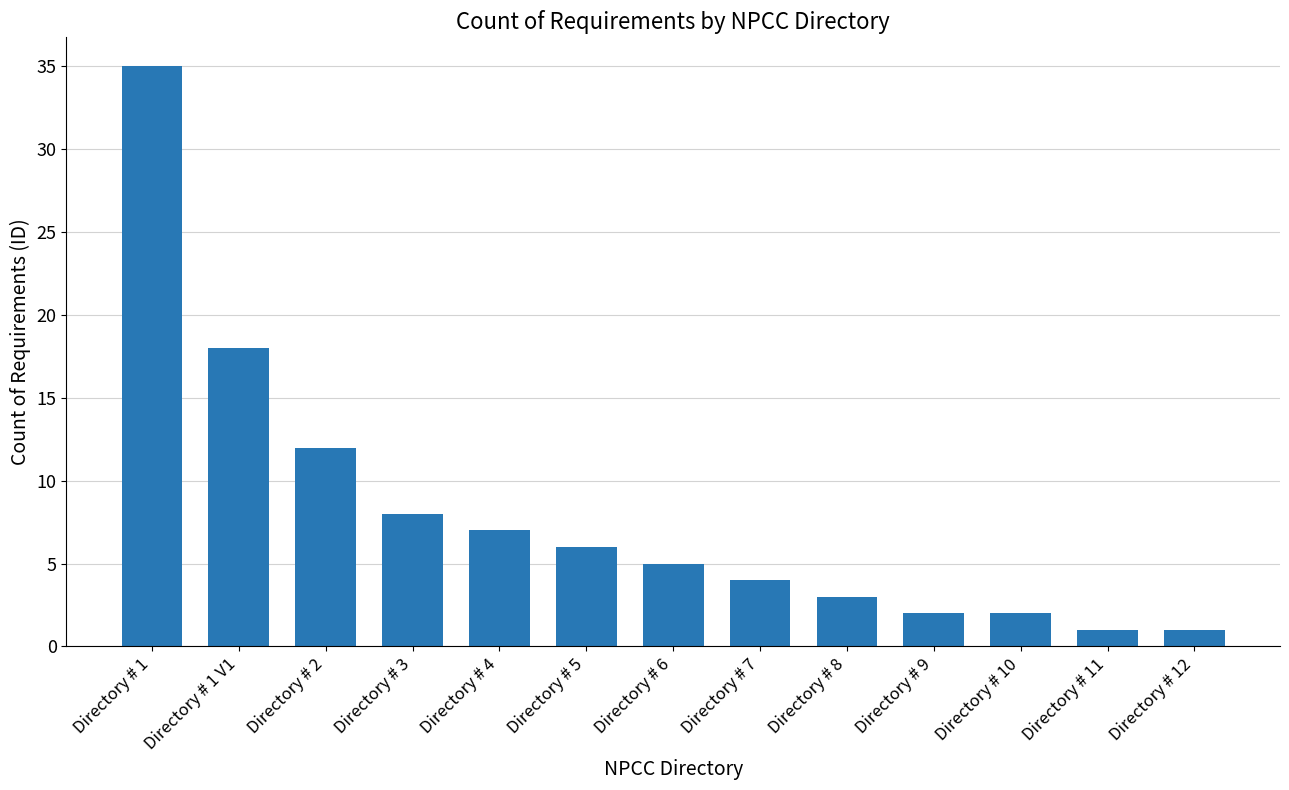

What is the average value?

8